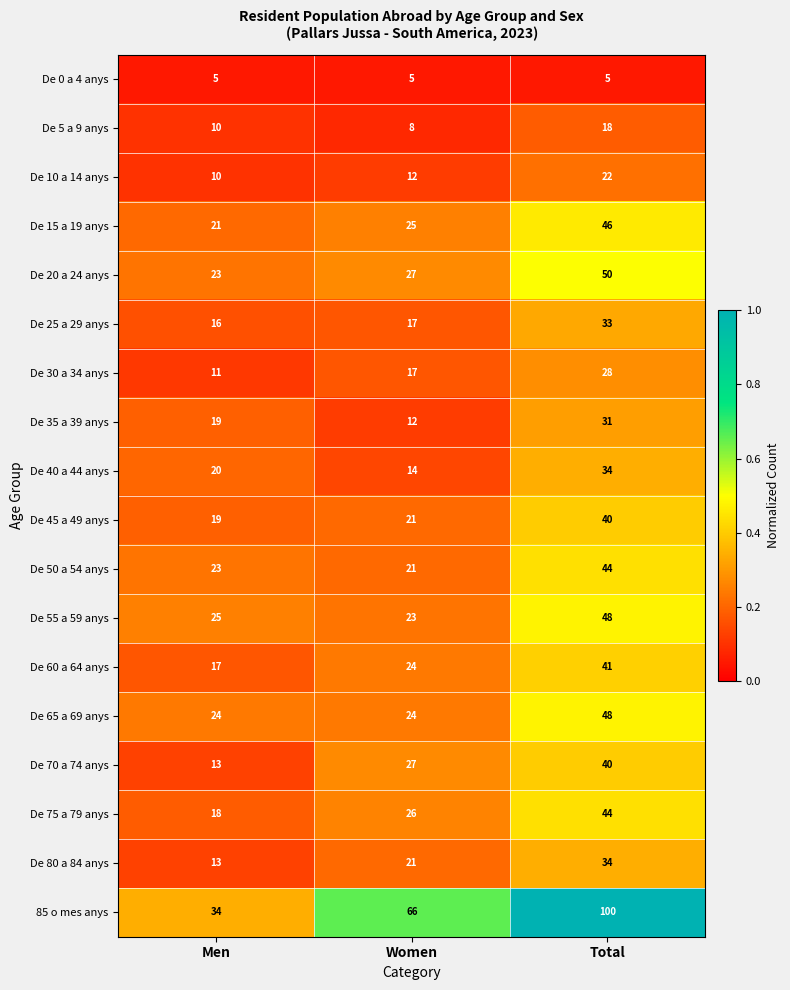

Which category has the highest value across all series?

Total